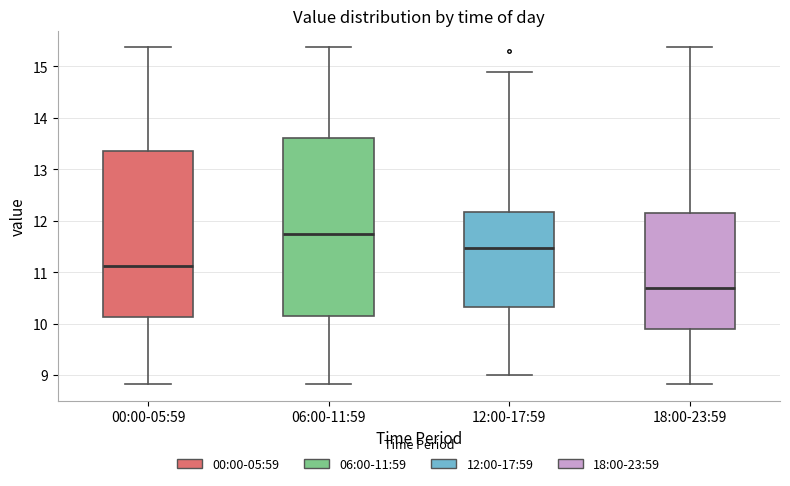

Which box has the lowest median line?

18:00-23:59